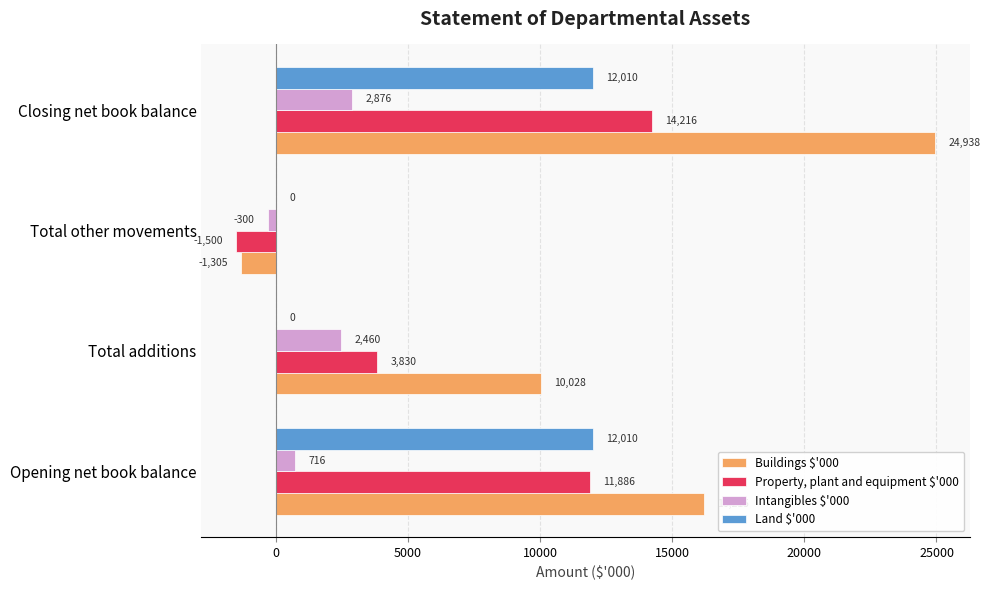

What is the total value across all series at Closing net book balance?

54040